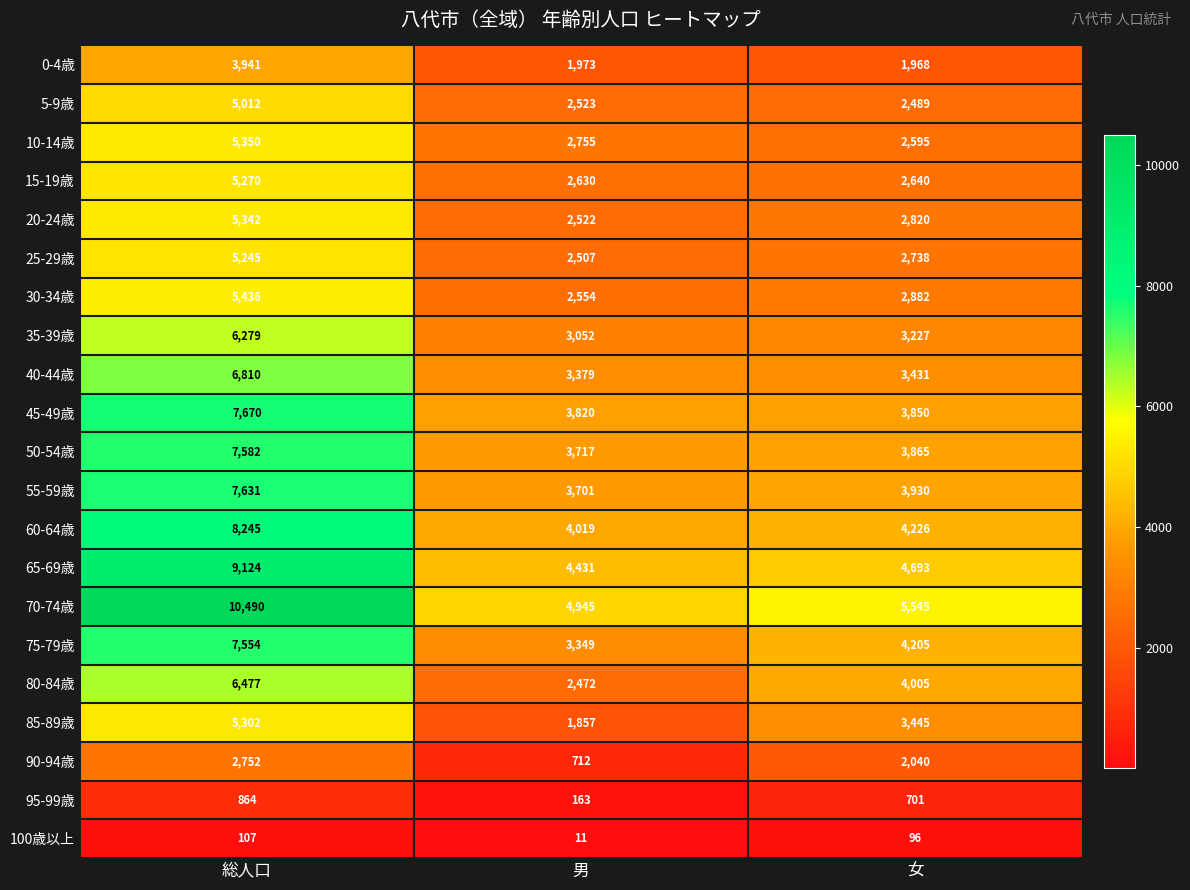

What is the lowest value of the 60-64歳 series?

4019